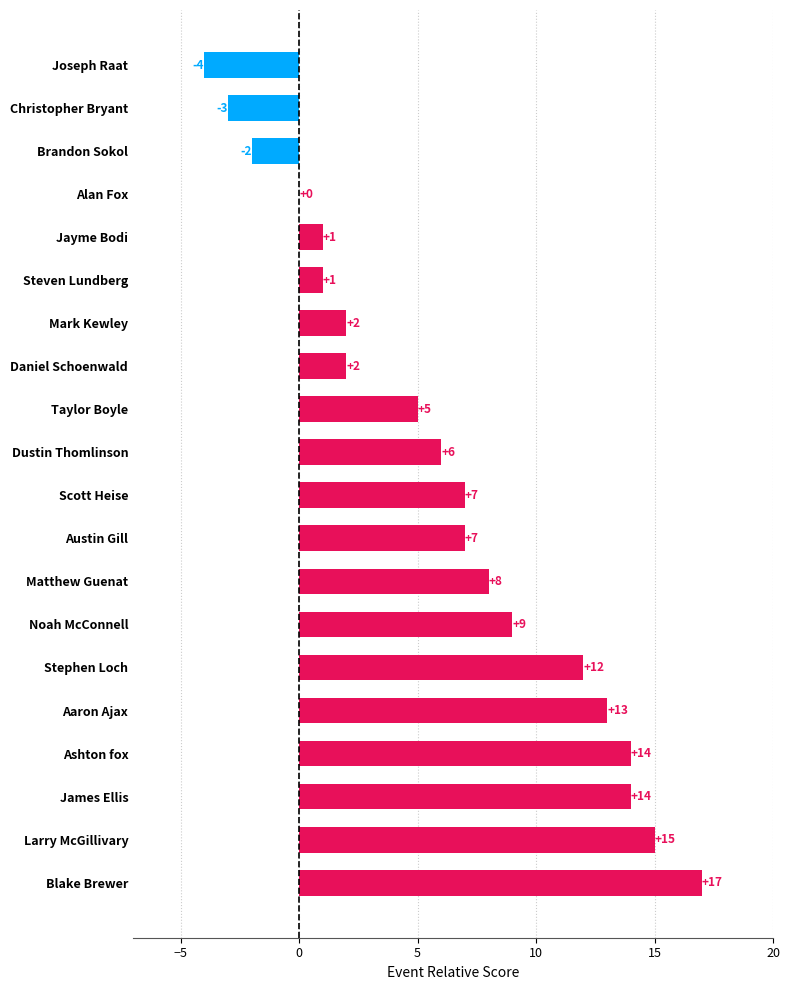

What is the sum of all values?

124